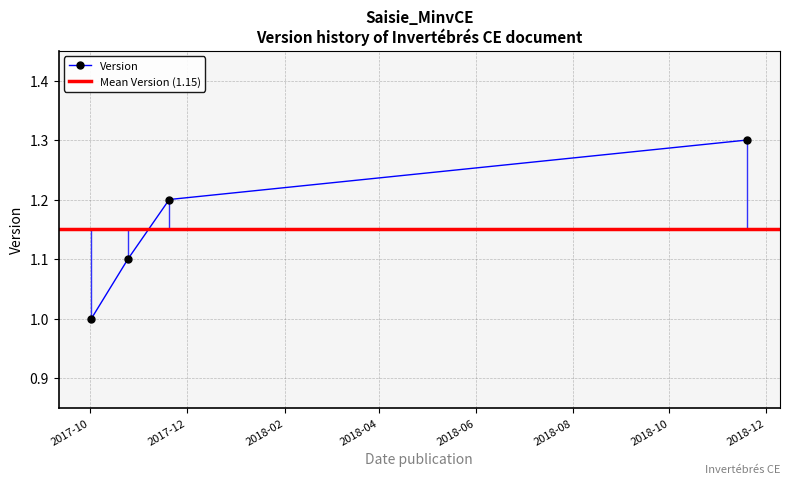

Reading left to right, list all the values displayed in this chart.

2017-10-02=1.0	2017-10-25=1.1	2017-11-20=1.2	2018-11-19=1.3